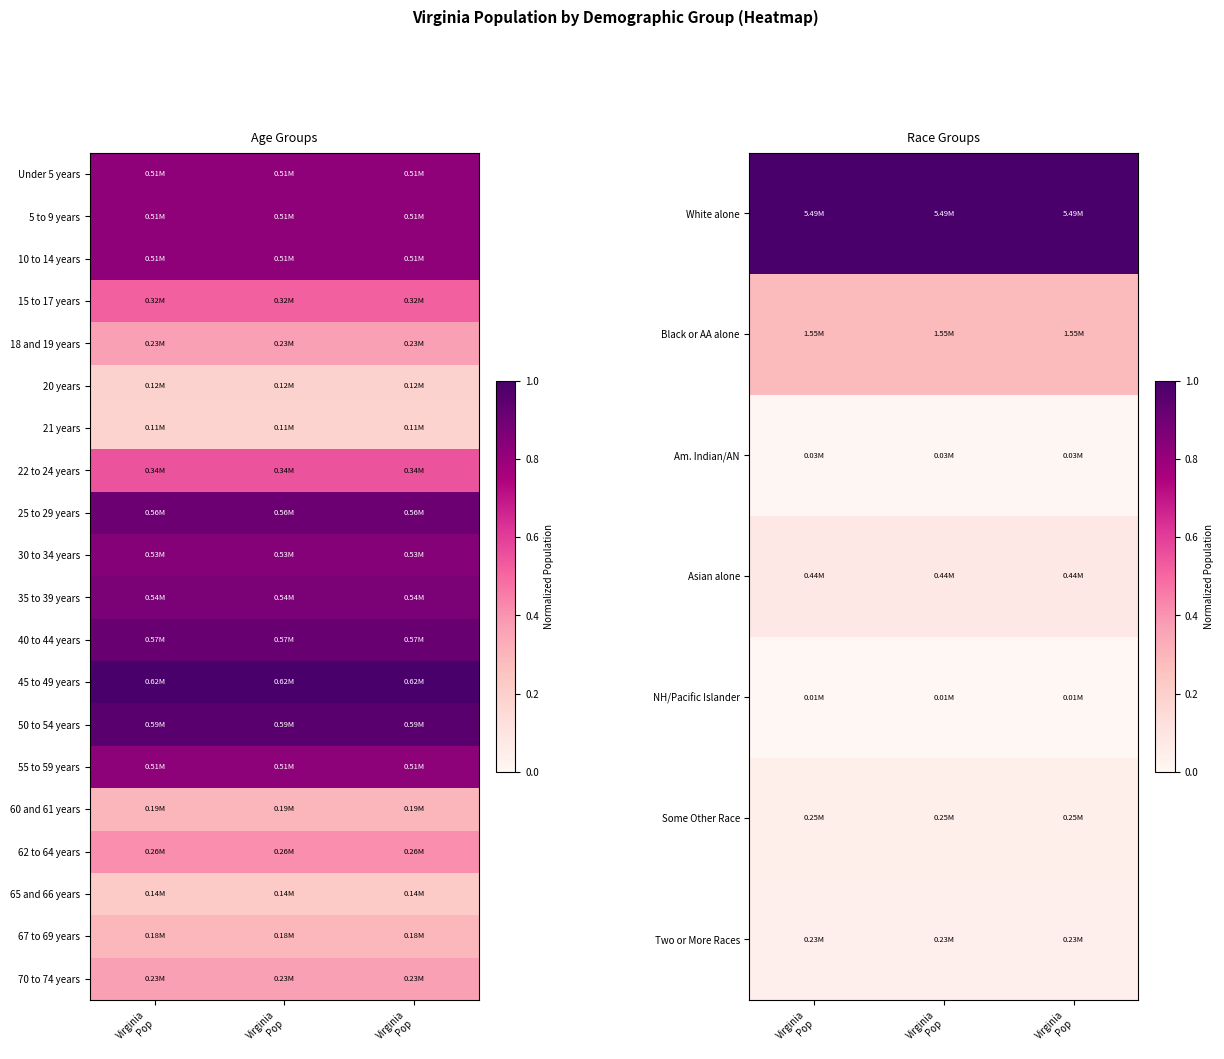

What is the approximate value of 67 to 69 years at Virginia Pop?

0.3